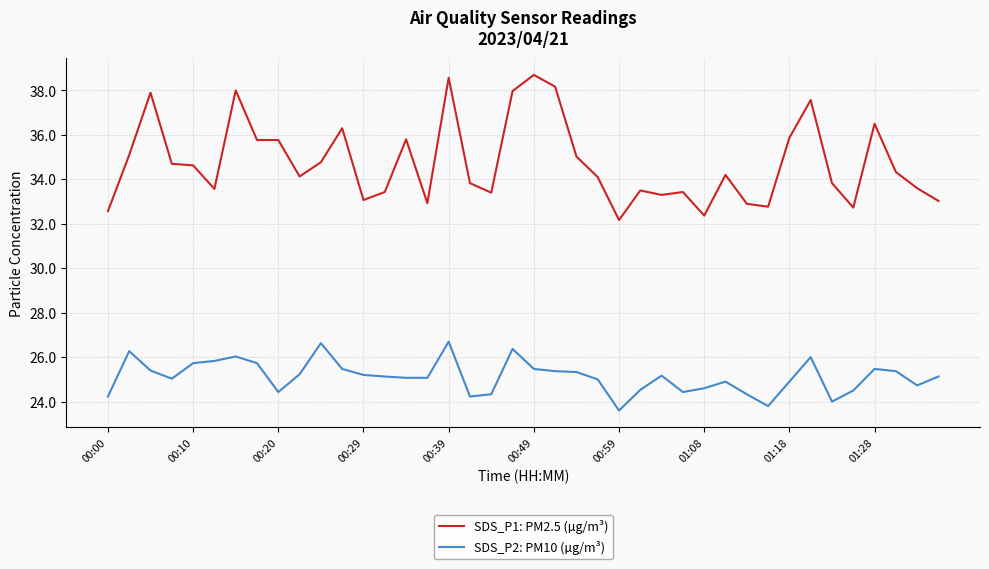

Does the chart display data point markers on the line(s)?

No